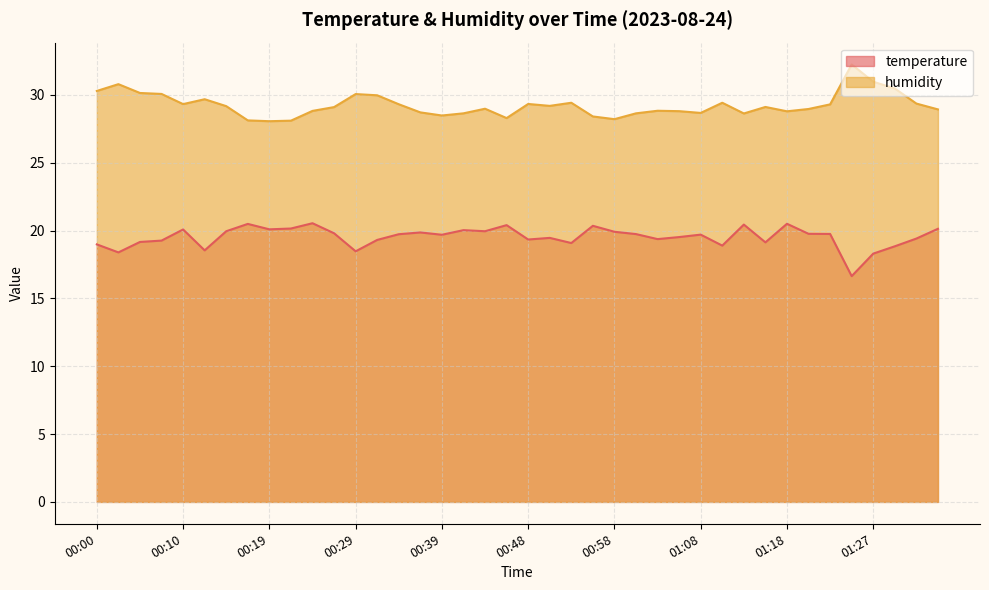

What are all the series names shown in the legend?

temperature, humidity